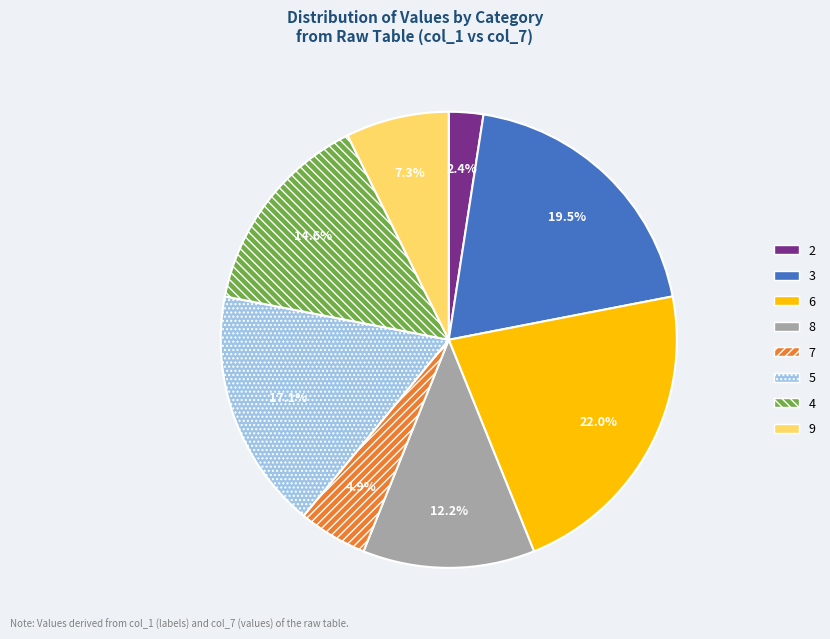

How many slices are in this pie chart?

8